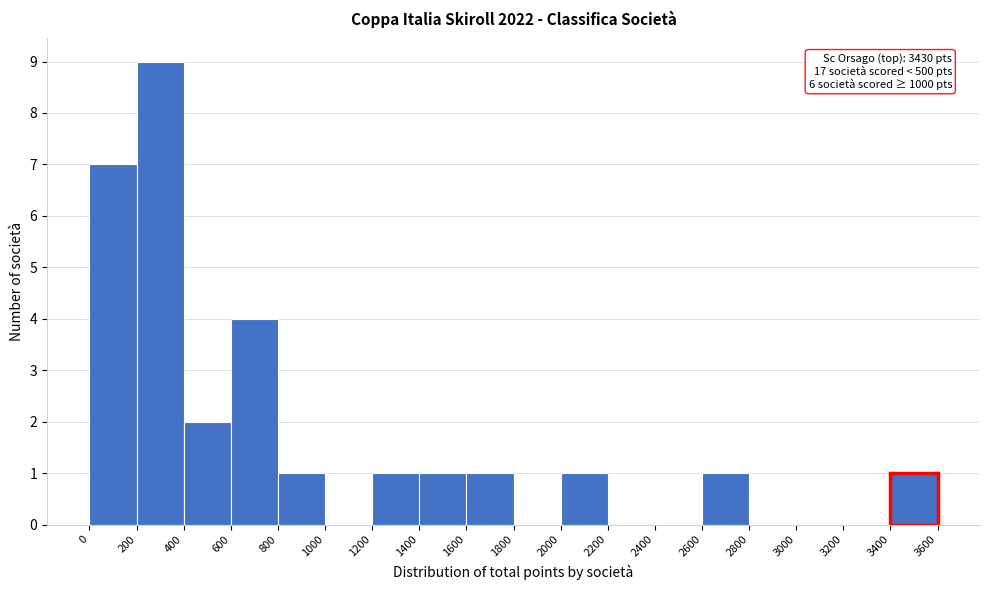

Which range on the x-axis has the tallest bar?

200 to 400